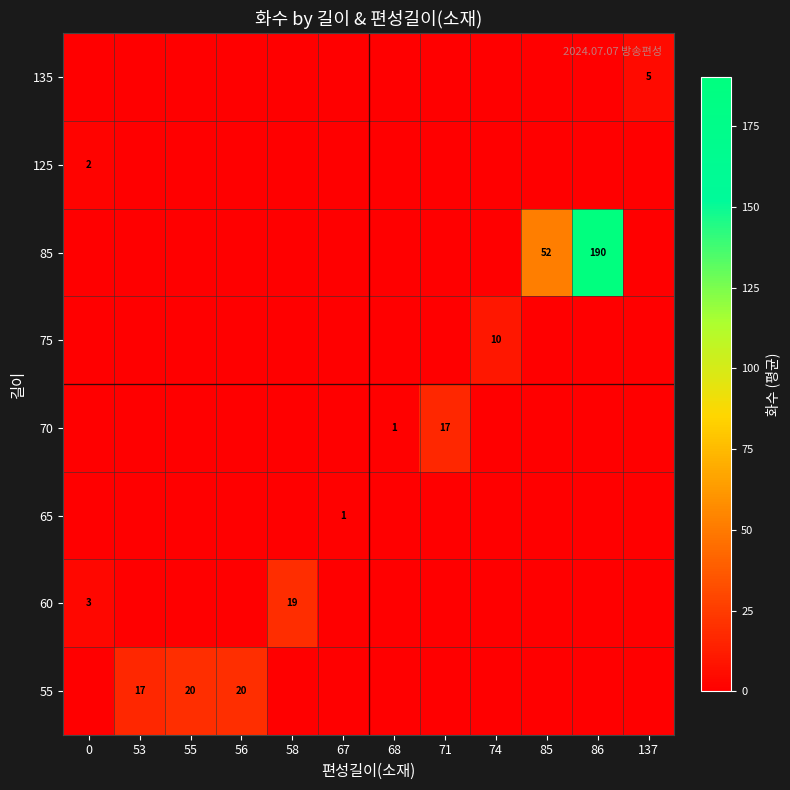

The value of 135 at 137 is 3. True or false?

False